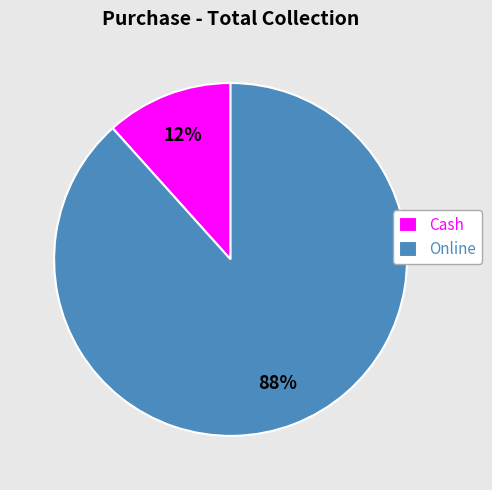

Count the number of slices in the pie.

2